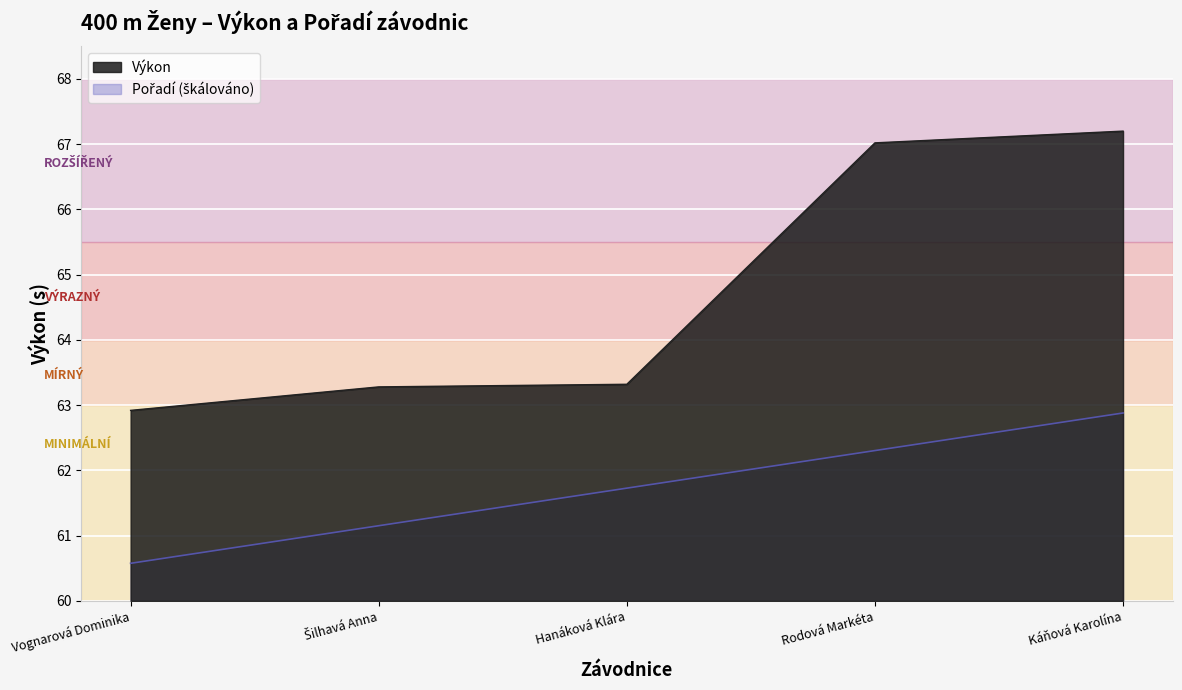

Which has a higher value, Káňová Karolína or Rodová Markéta?

Káňová Karolína